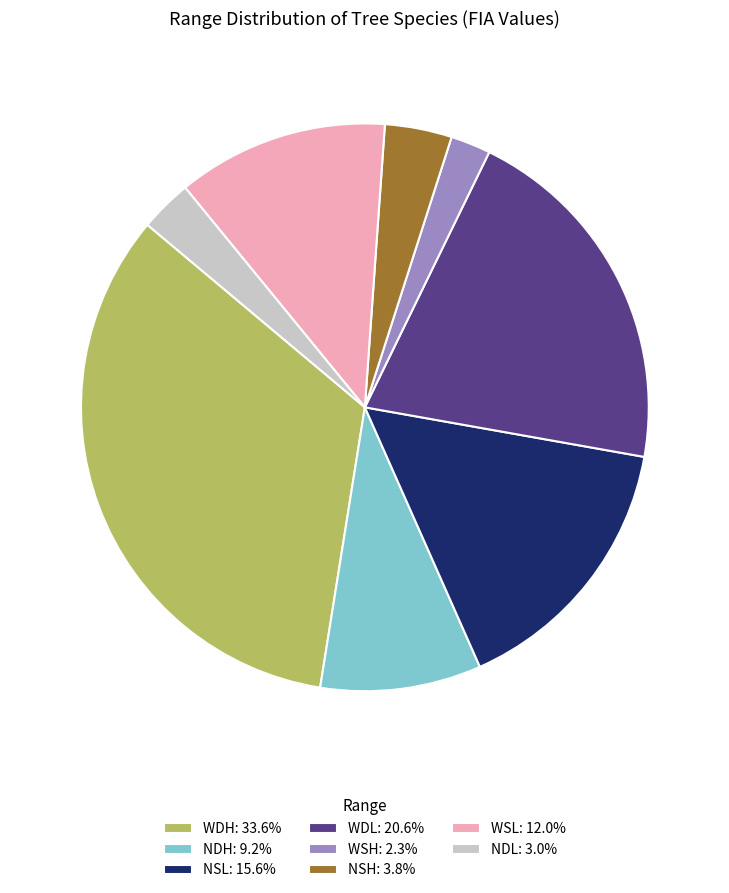

Is the sum of WSL: 12.0% and WDL: 20.6% greater than half?

No